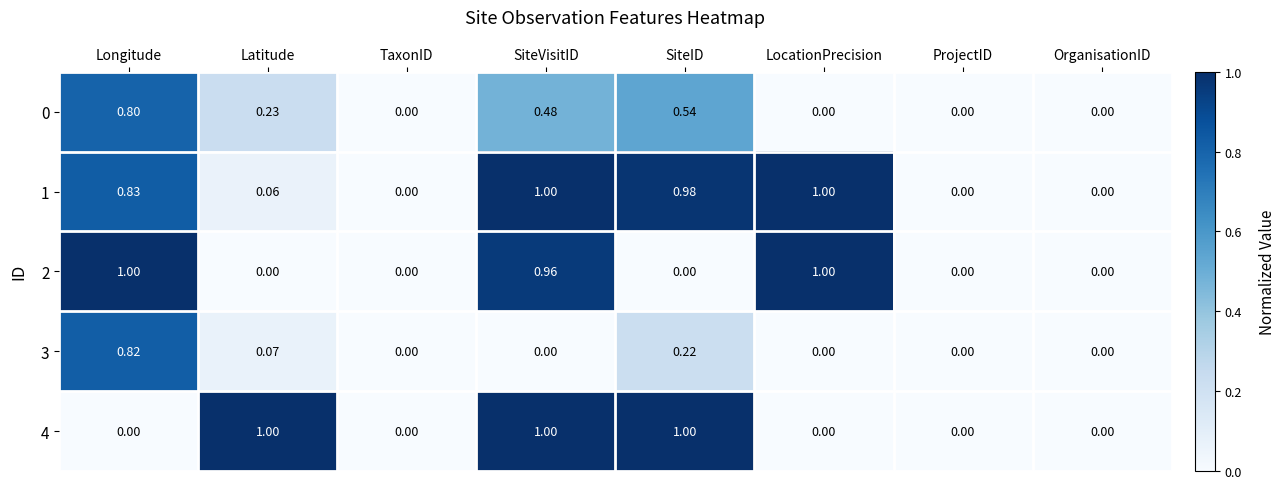

At which category is the sum across all series the highest?

Longitude